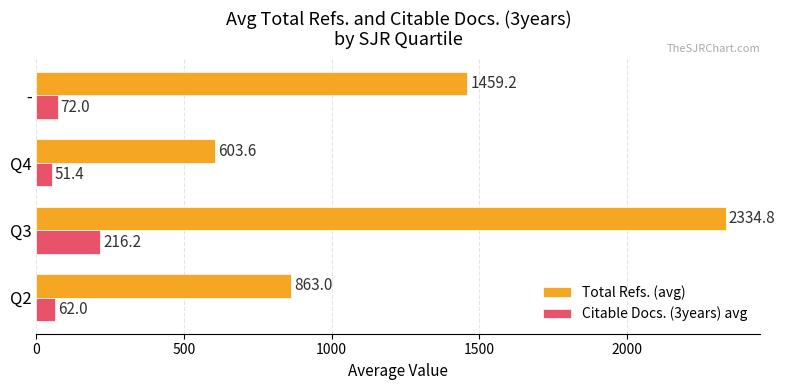

Rank the series by their maximum value, from highest to lowest.

Total Refs. (avg), Citable Docs. (3years) avg